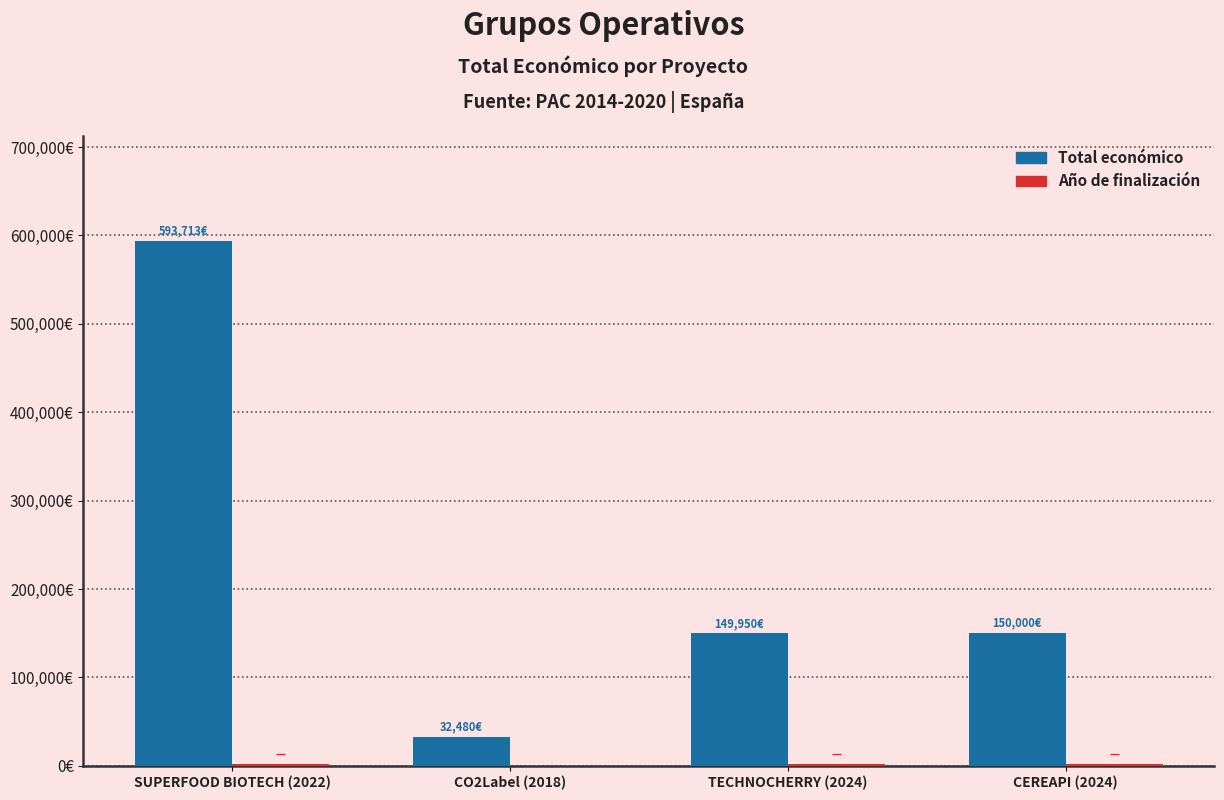

Are the bars horizontal?

No